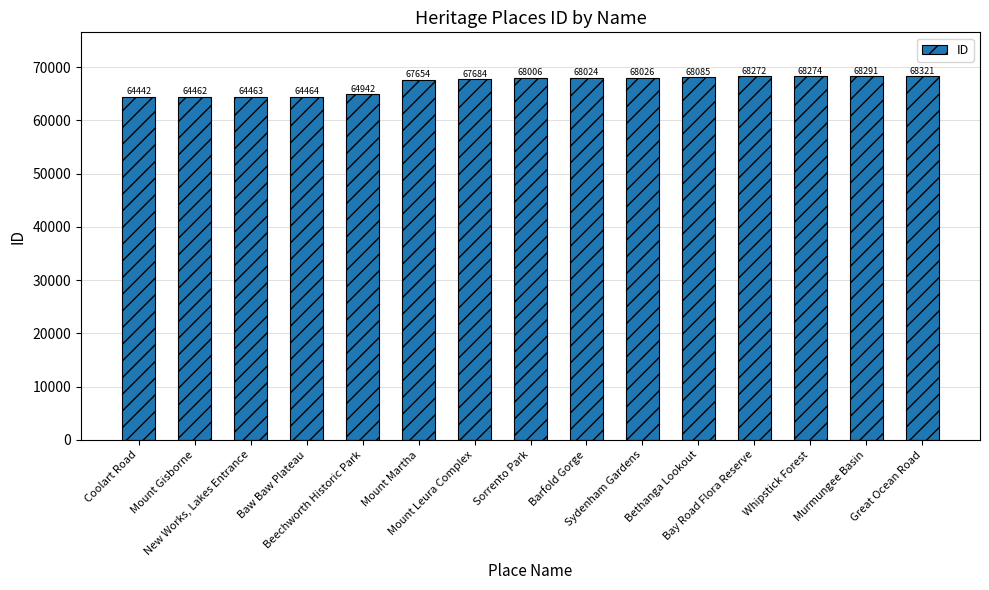

Reading right to left, list all the values displayed in this chart.

68321	68291	68274	68272	68085	68026	68024	68006	67684	67654	64942	64464	64463	64462	64442